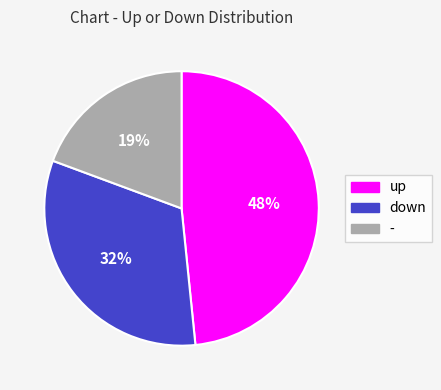

How many slices are in this pie chart?

3